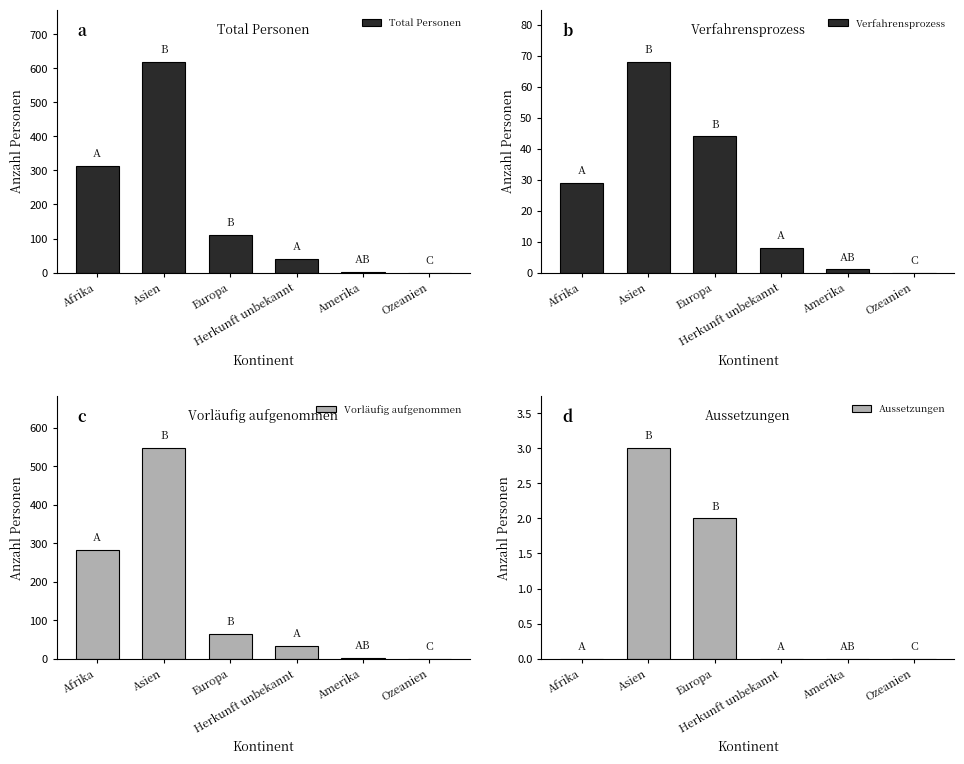

At which label does Verfahrensprozess reach its peak?

Asien